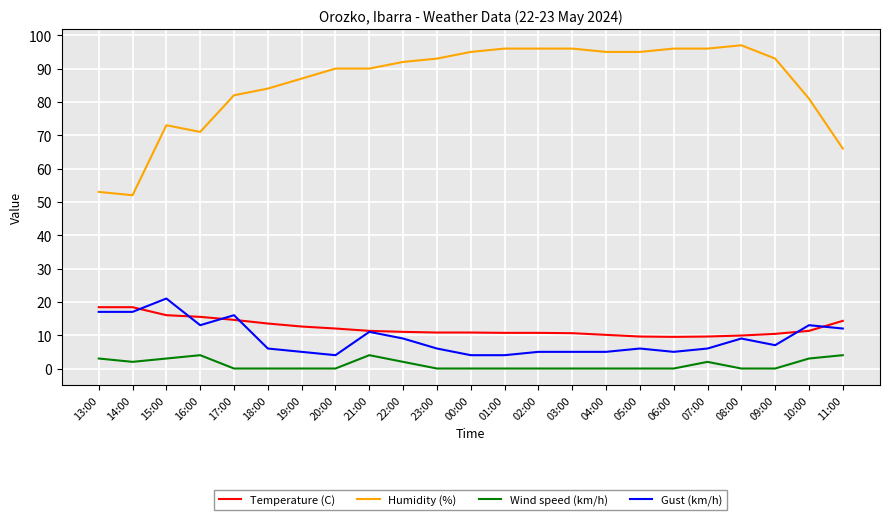

Is it true that Humidity (%) equals 90.0 at 21:00?

True